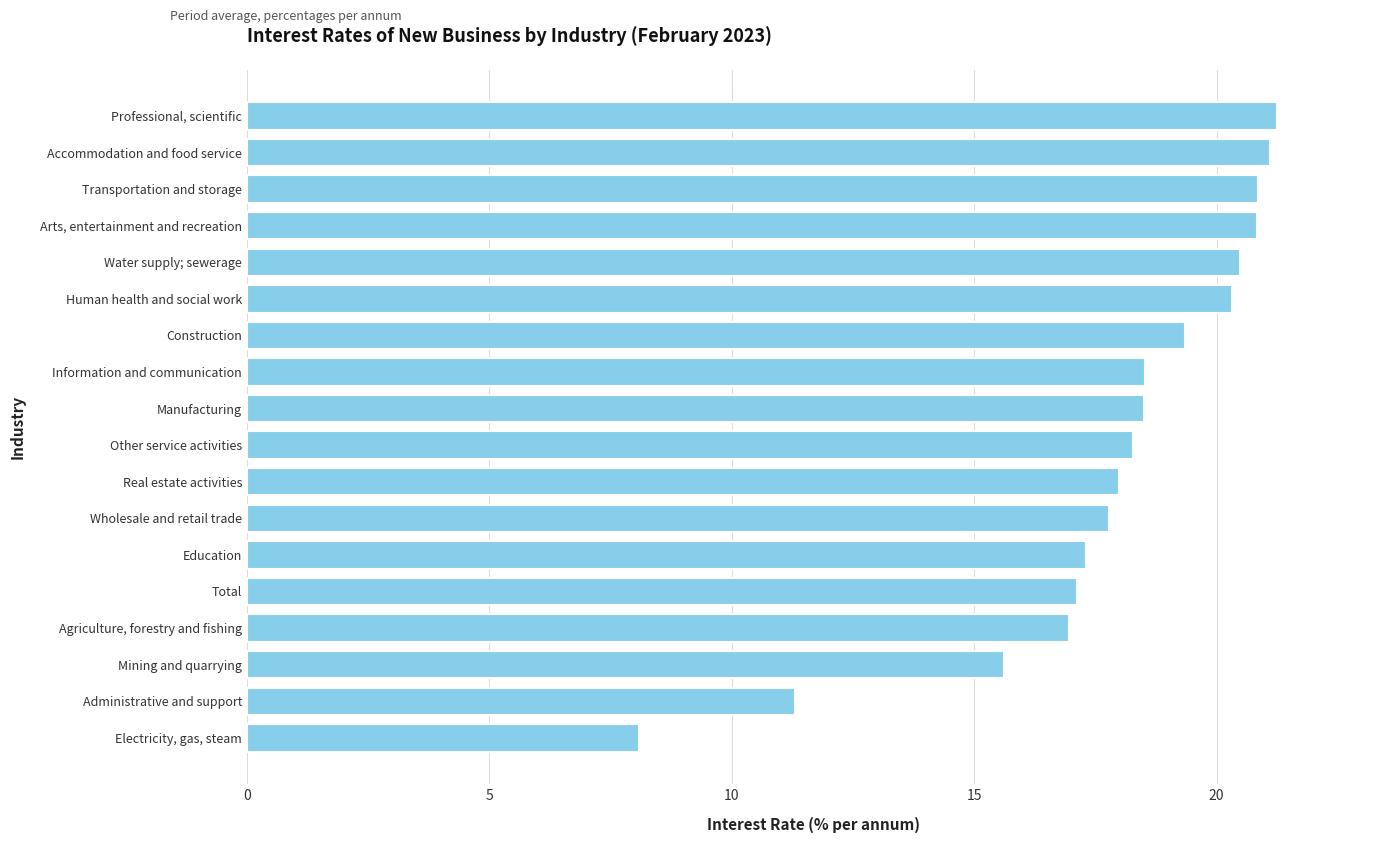

True or false: the data shows 1.9 at Electricity, gas, steam.

False